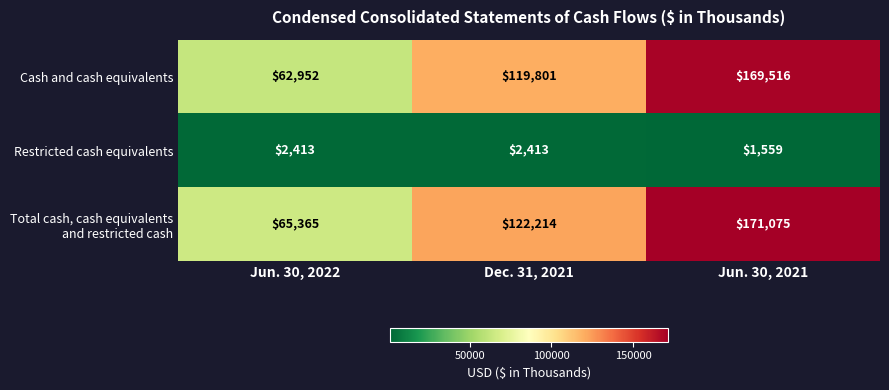

What is the sum of all Cash and cash equivalents values?

352269